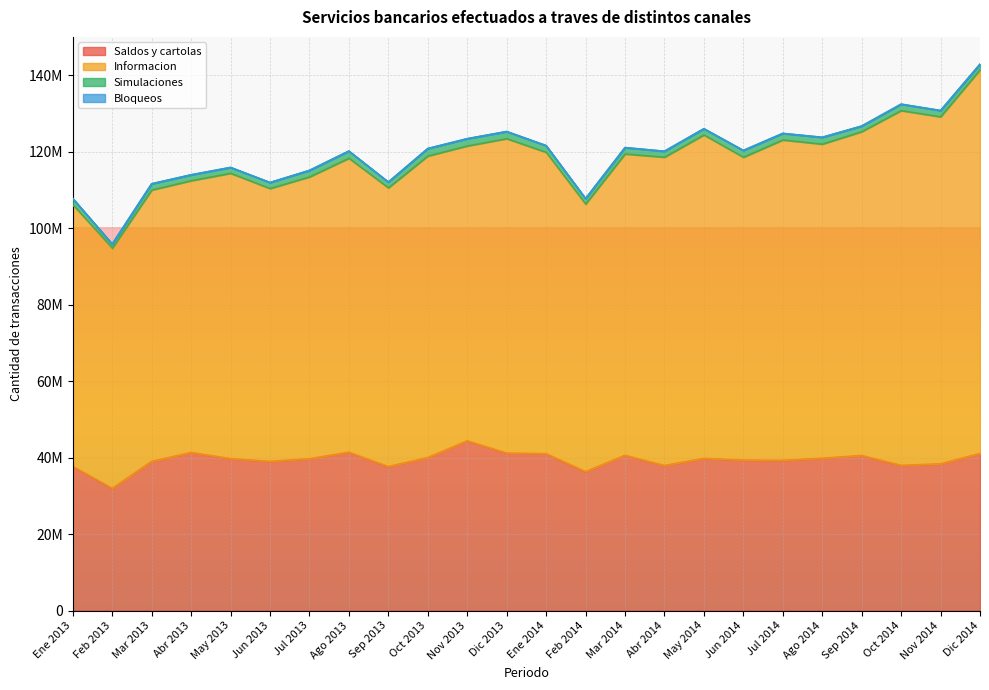

Count the number of data series in this chart.

4